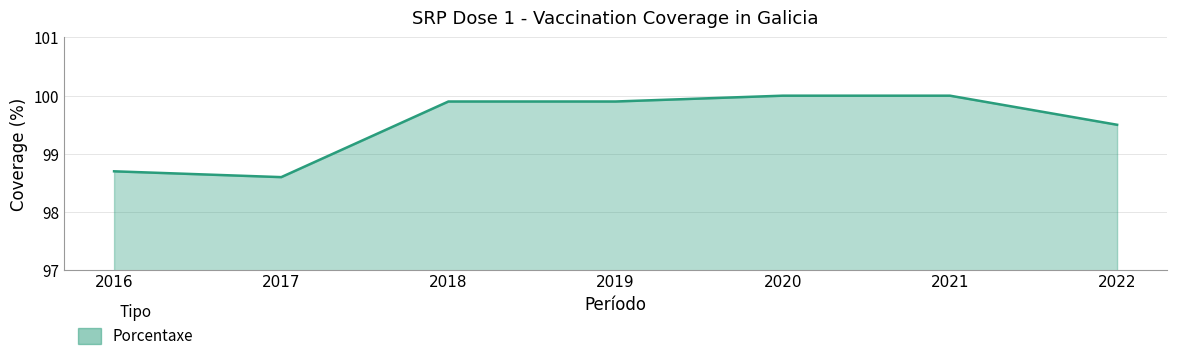

Does the chart display data point markers on the line(s)?

No